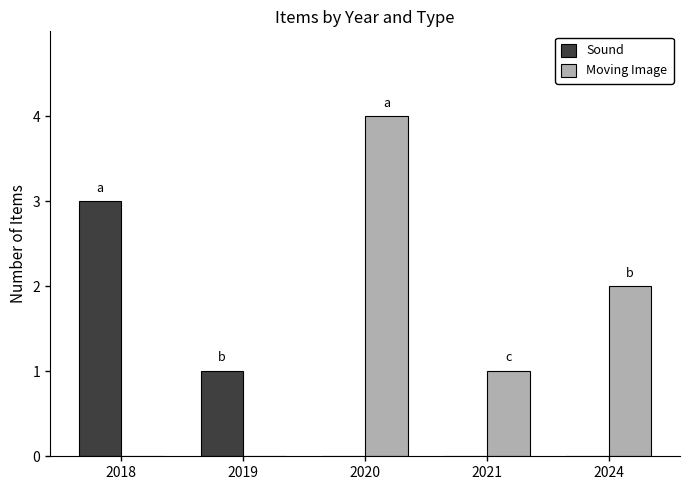

Which category has the highest value across all series?

2020